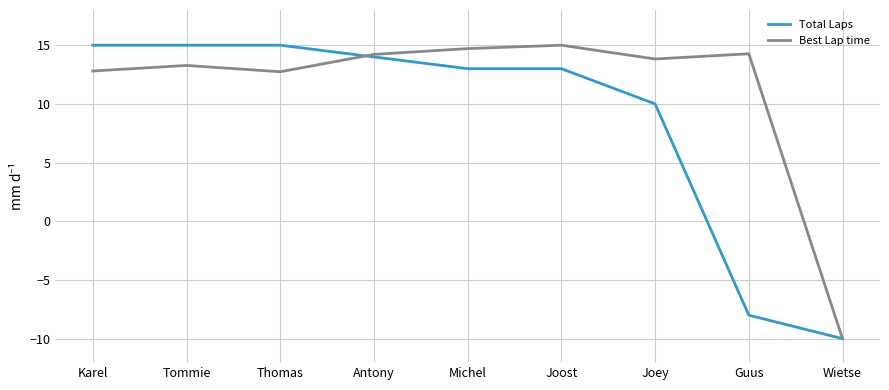

What is the smallest value displayed?

-10.0